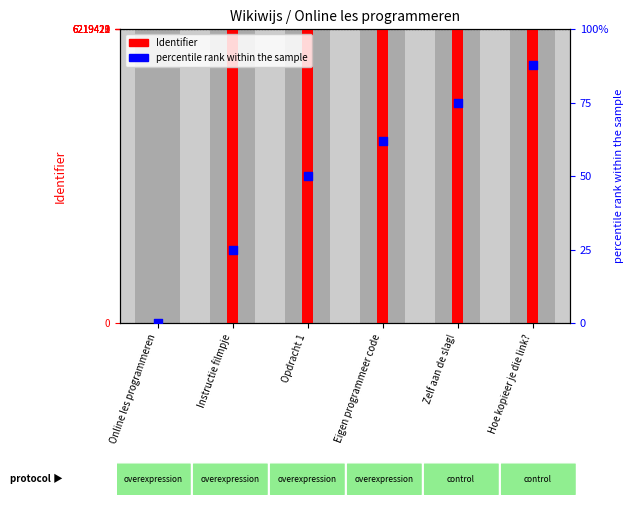

Which series reaches the minimum Y coordinate?

Identifier